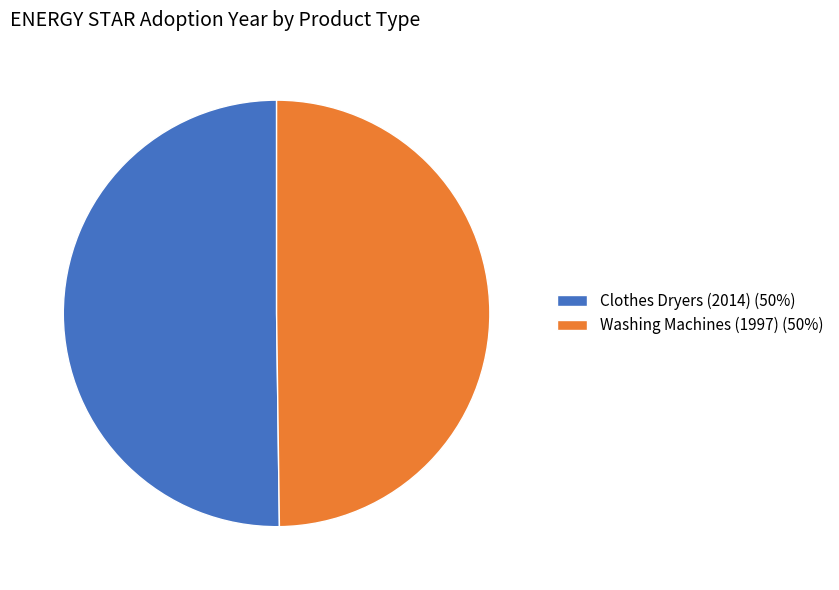

Is the sum of Clothes Dryers (2014) and Washing Machines (1997) greater than half?

Yes